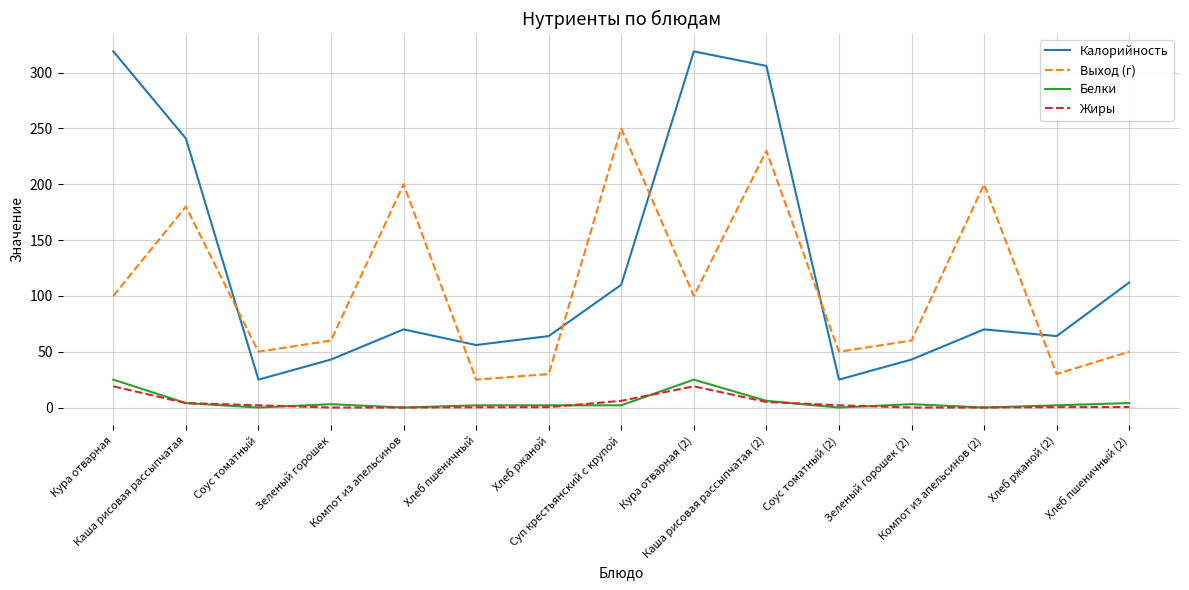

What is the highest value of the Калорийность series?

319.0